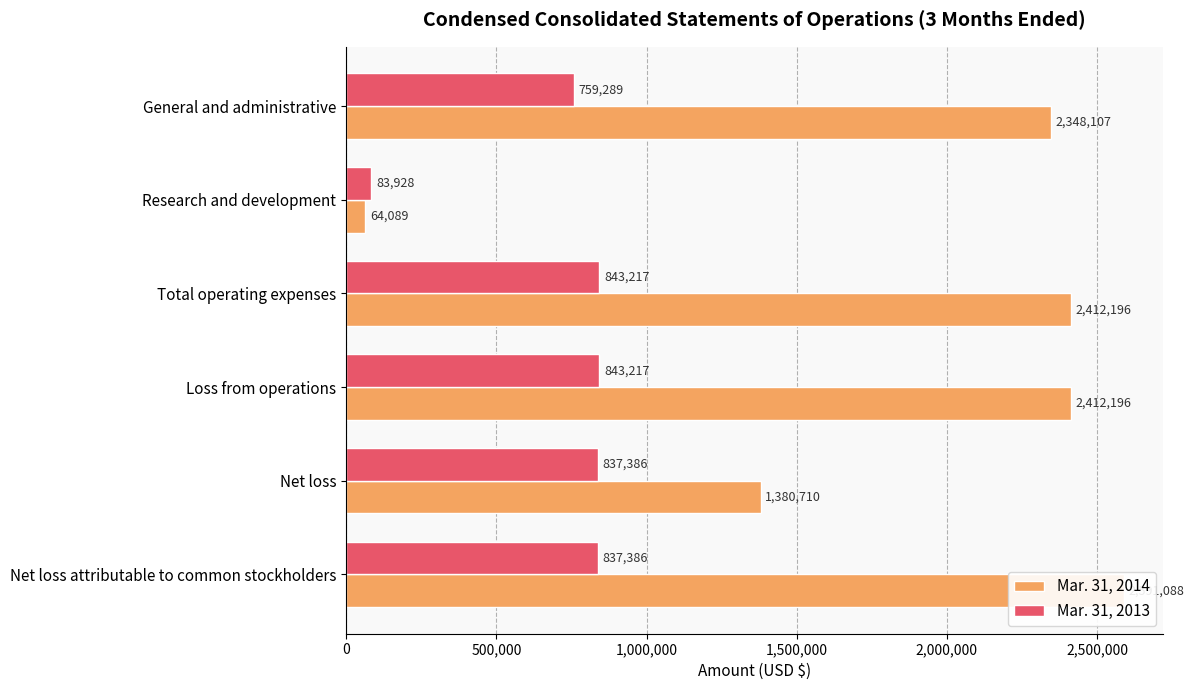

How many groups of bars are there?

6